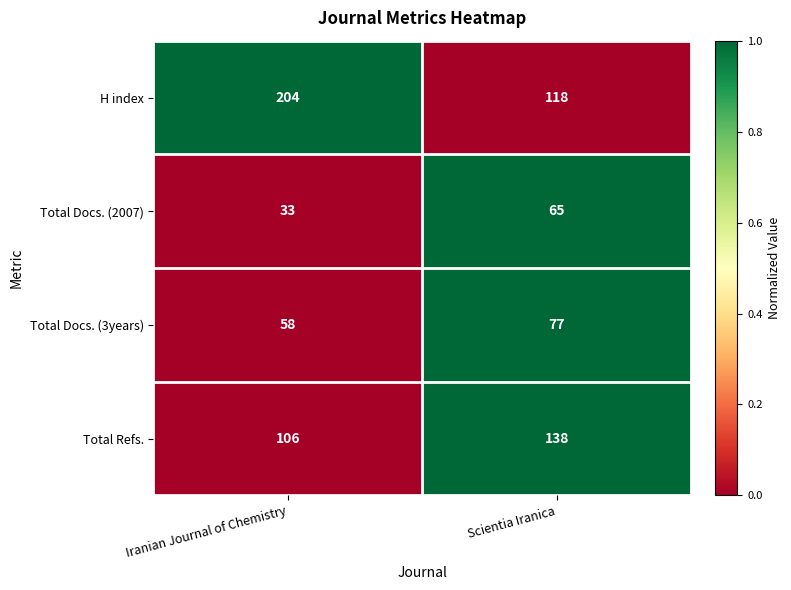

Reading right to left, transcribe all the data shown in this chart.

H index: Scientia Iranica=118	Iranian Journal of Chemistry=204
Total Docs. (2007): Scientia Iranica=65	Iranian Journal of Chemistry=33
Total Docs. (3years): Scientia Iranica=77	Iranian Journal of Chemistry=58
Total Refs.: Scientia Iranica=138	Iranian Journal of Chemistry=106